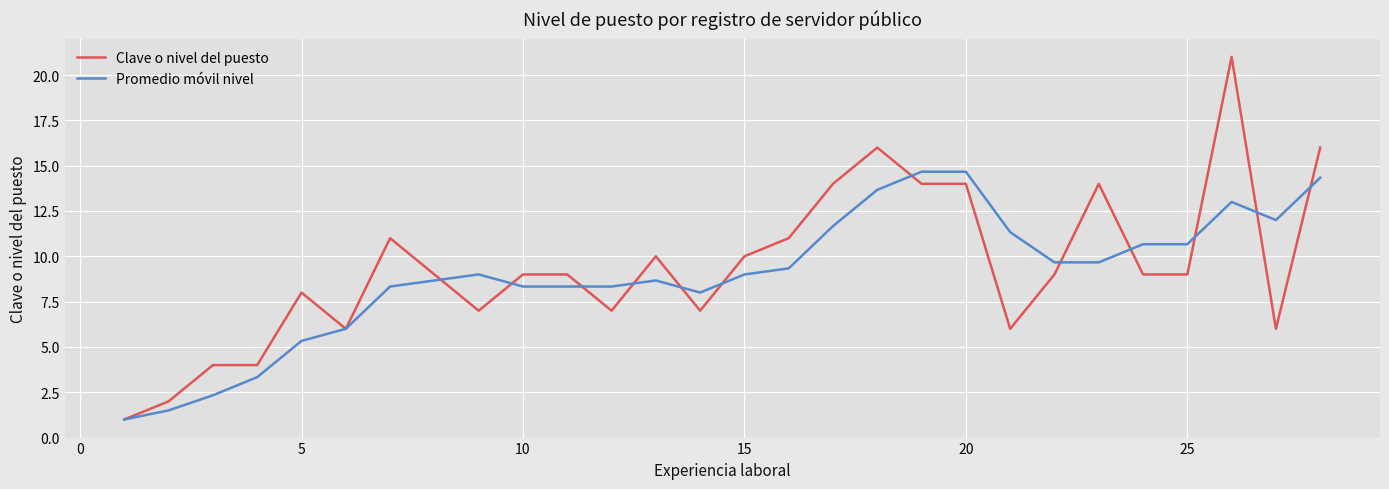

What is the lowest value of the Clave o nivel del puesto series?

1.0